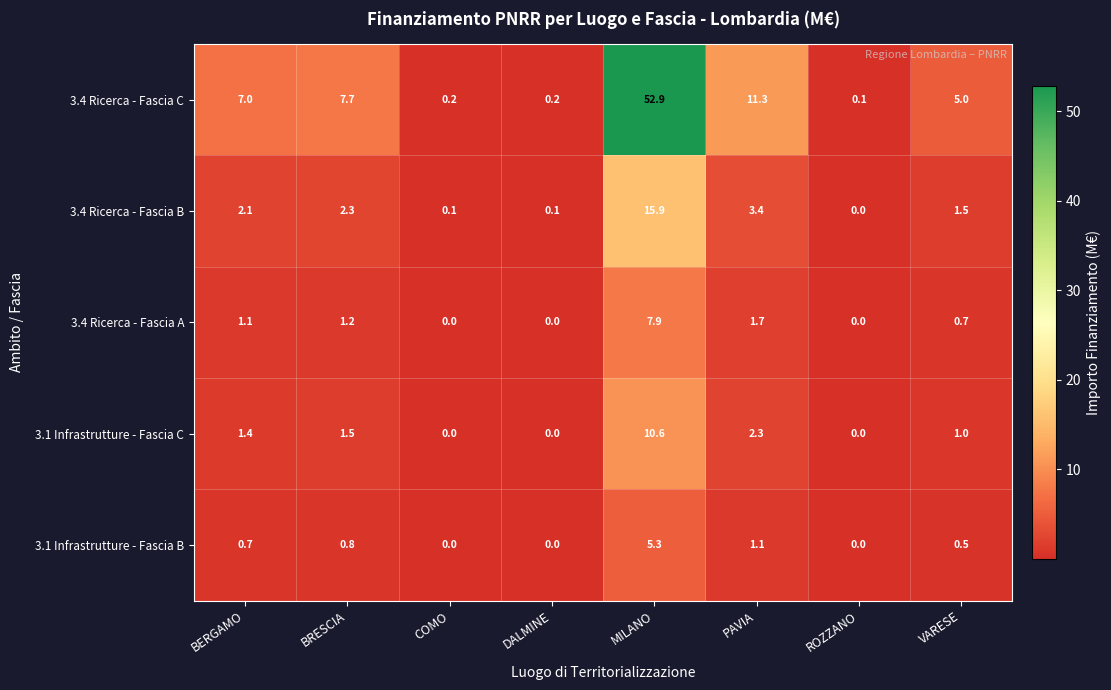

Which category has the highest value across all series?

MILANO